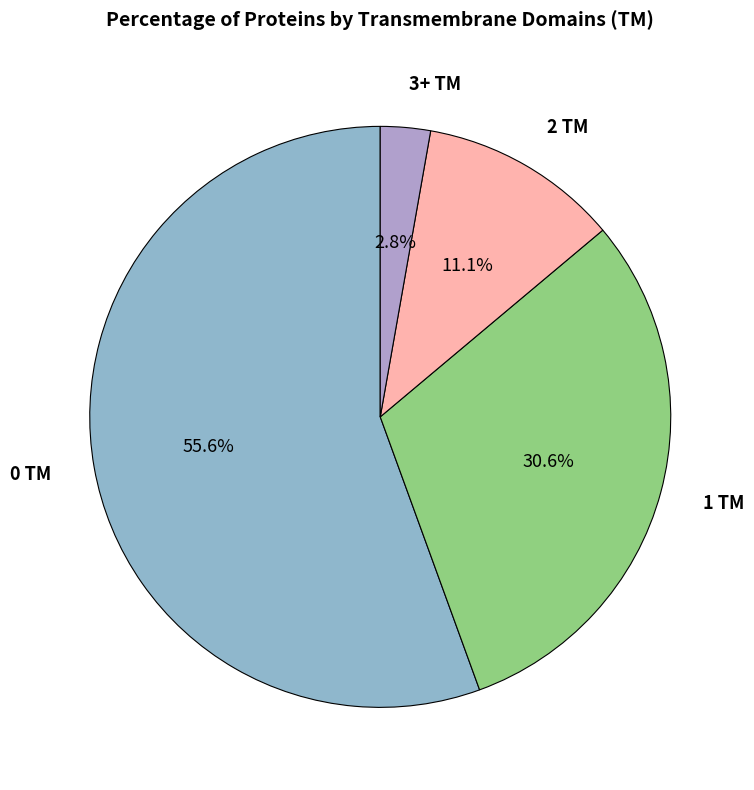

Is there any slice that represents more than half of the pie?

Yes